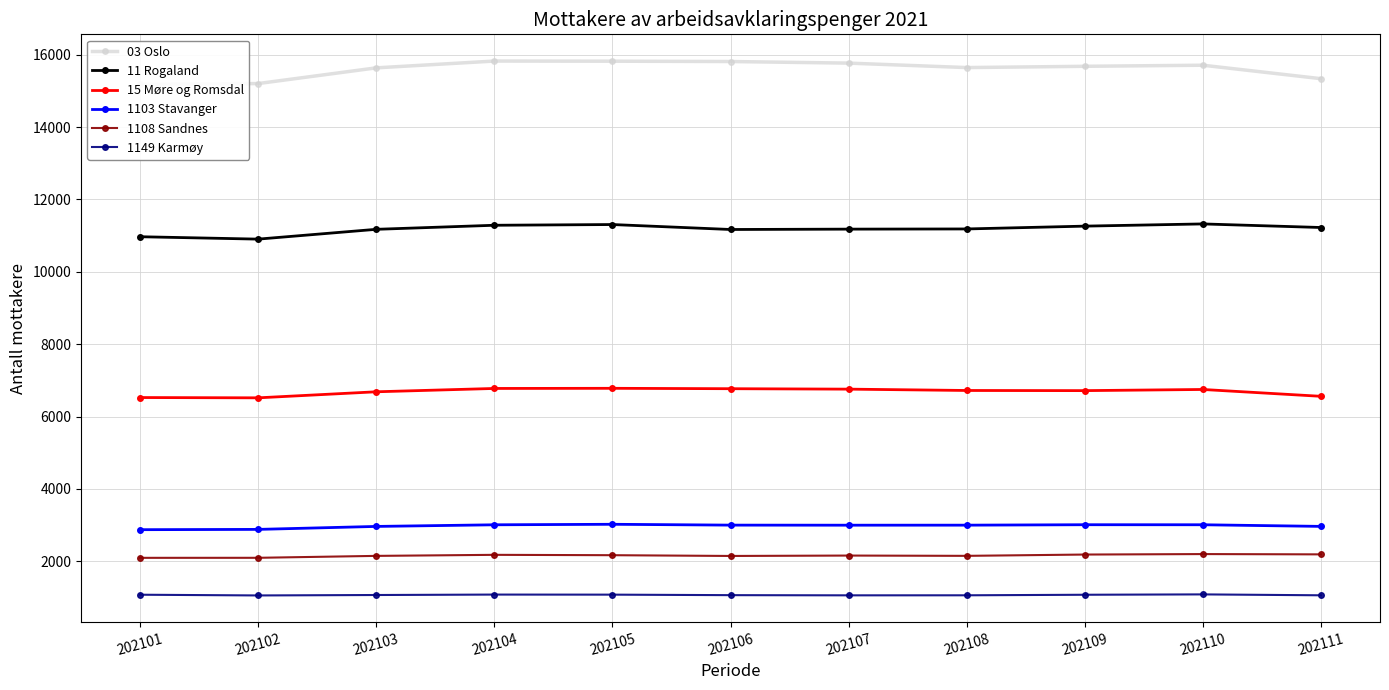

True or false: 03 Oslo has a value of 15201 at 202102.

True